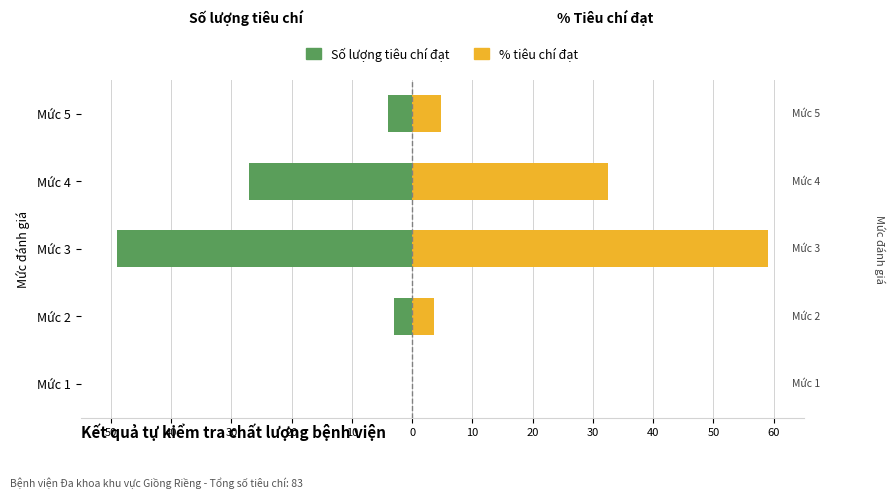

What is the minimum value shown in the chart?

-49.0